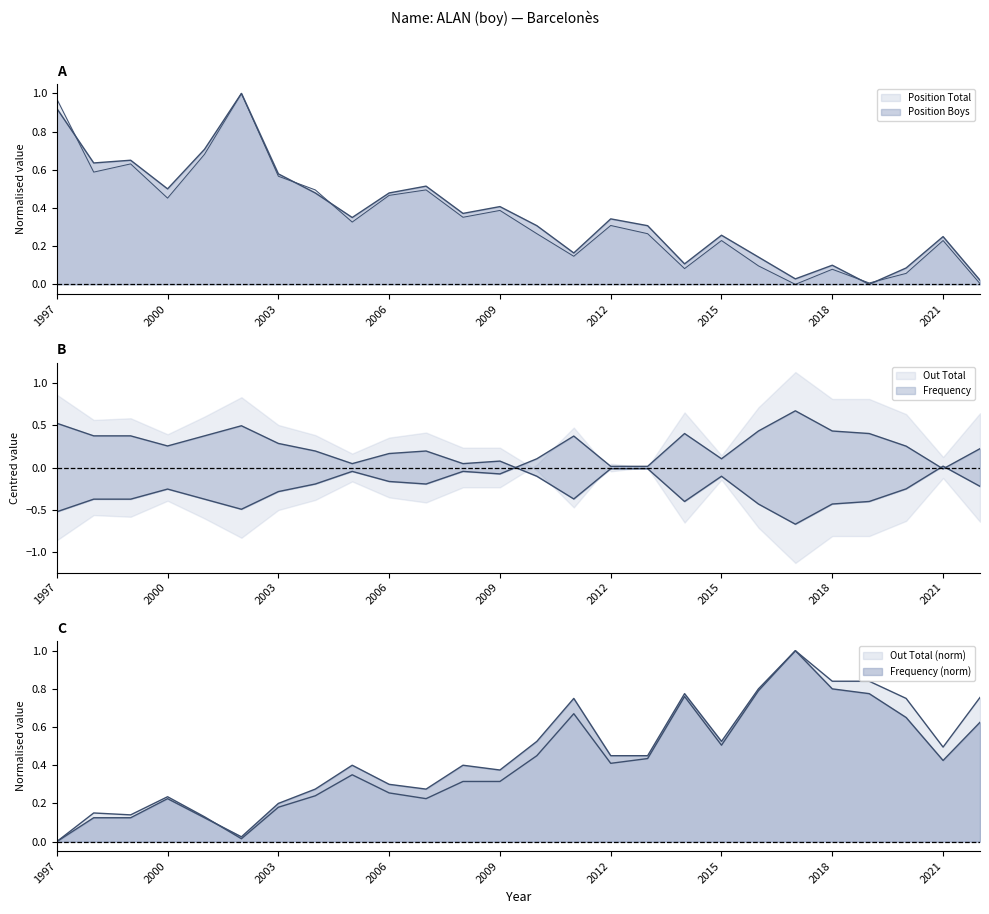

What is the sum of the Out Total values at 2004 and 2014?

1.0